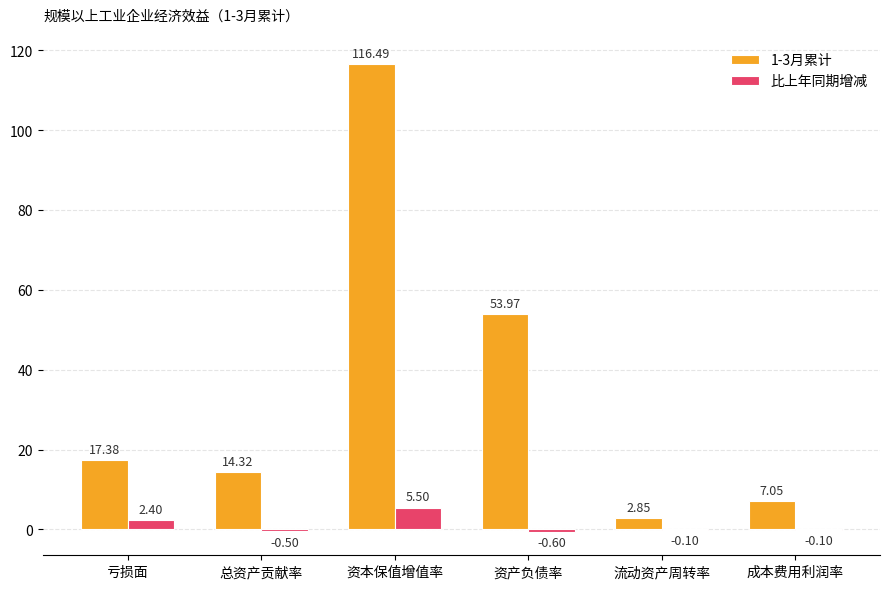

How many groups of bars are there?

6